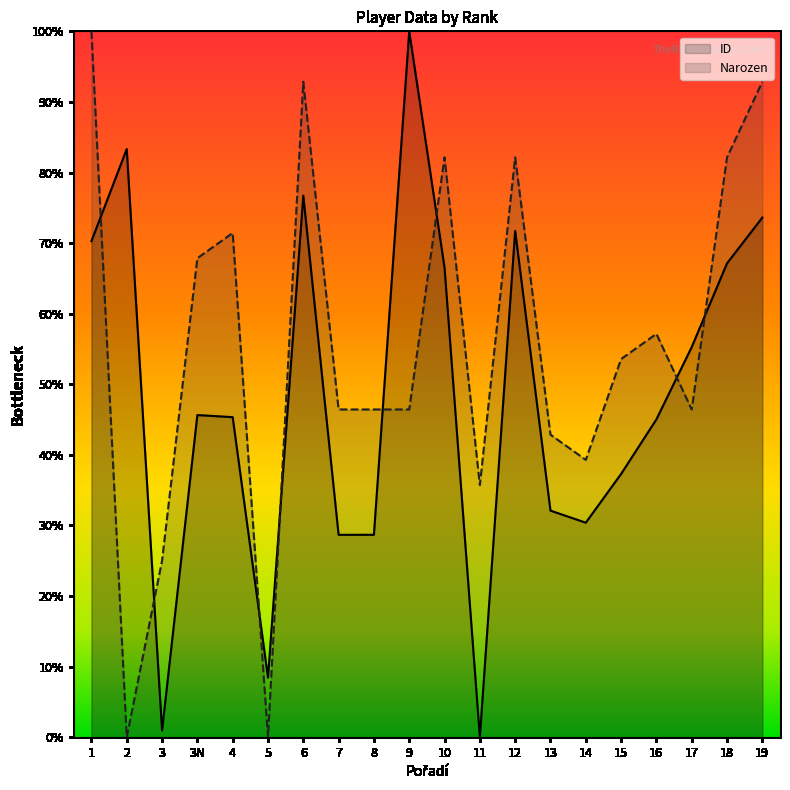

What is the label of the 9th point from the left?

8